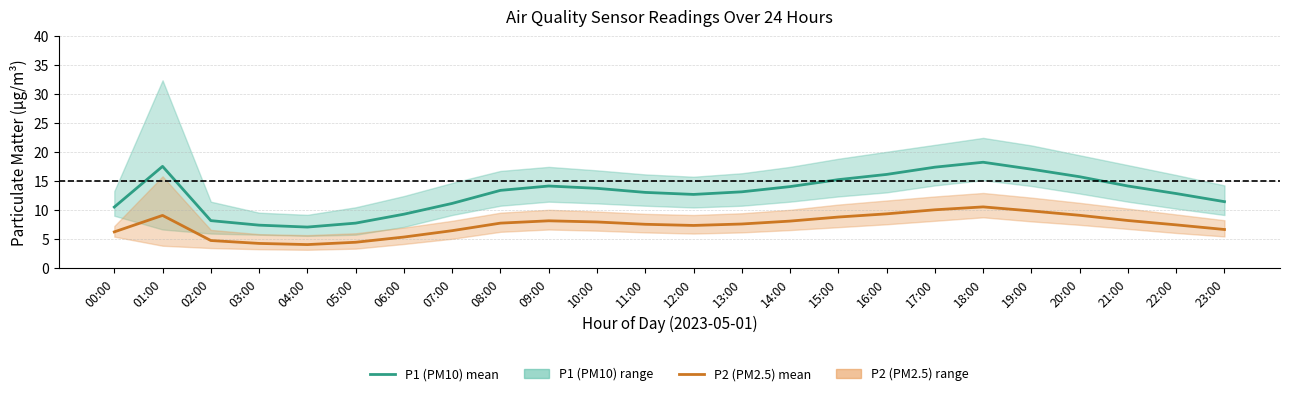

At which category is the sum across all series the highest?

18:00